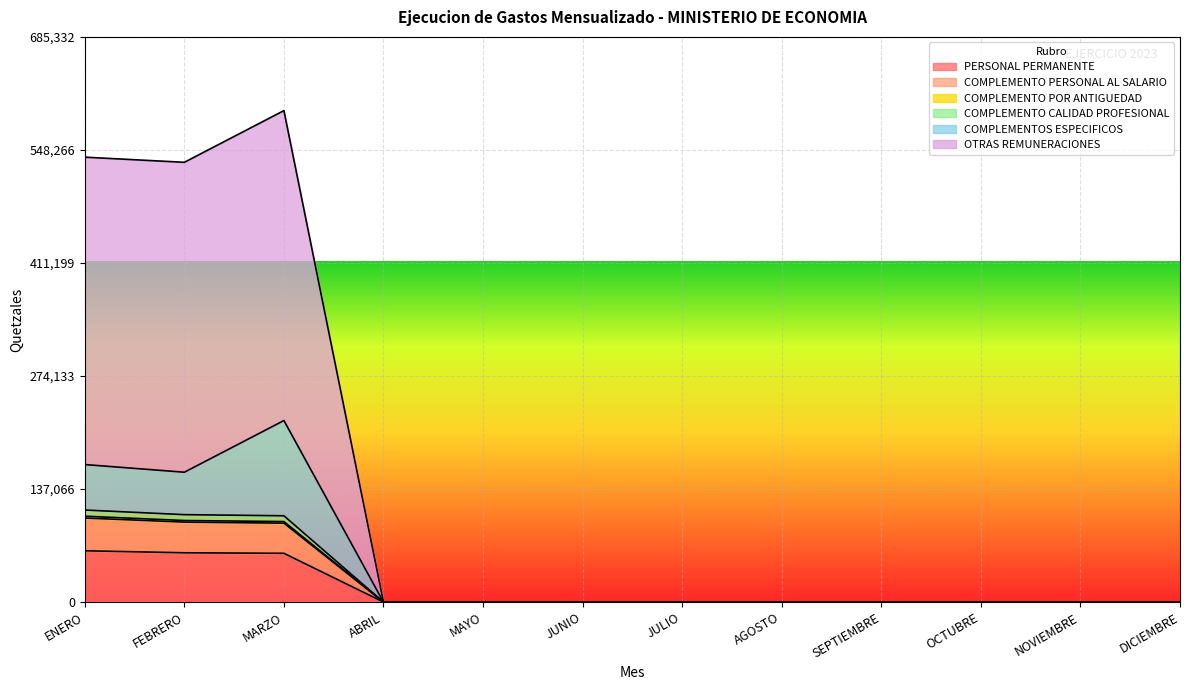

Does the chart display data point markers on the line(s)?

No